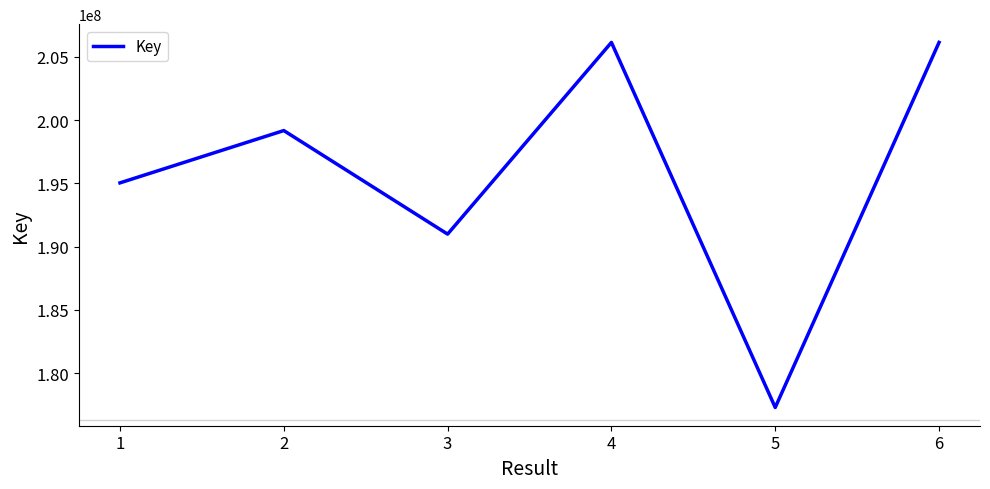

What value does the data have at 2?

199171270